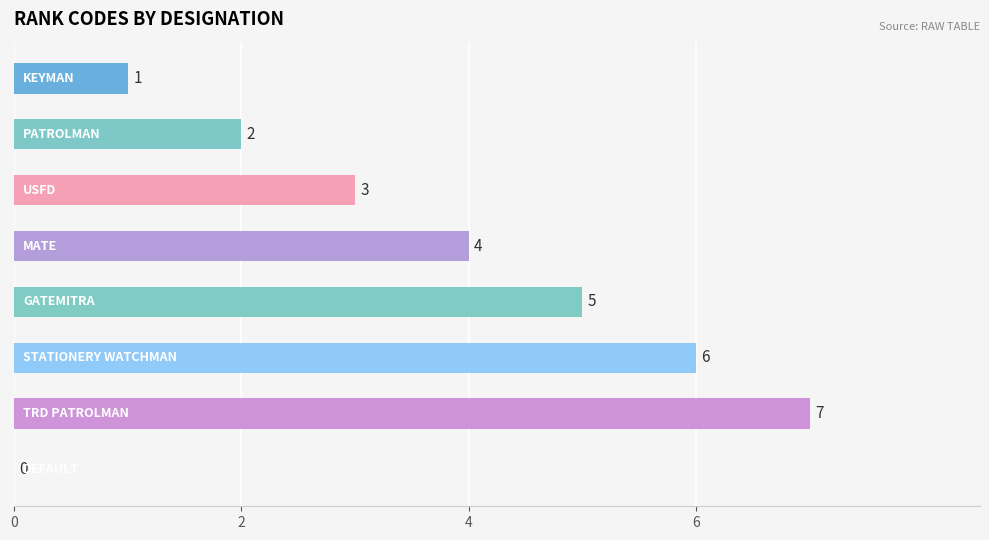

How many values are between 2 and 6?

5